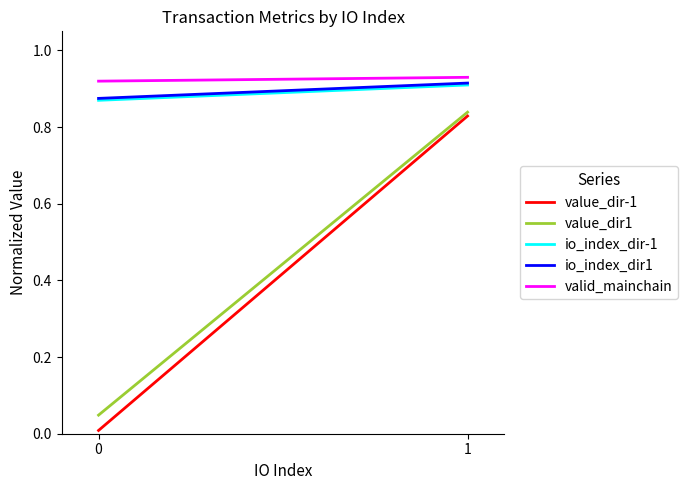

At how many categories does at least one series exceed 0?

2